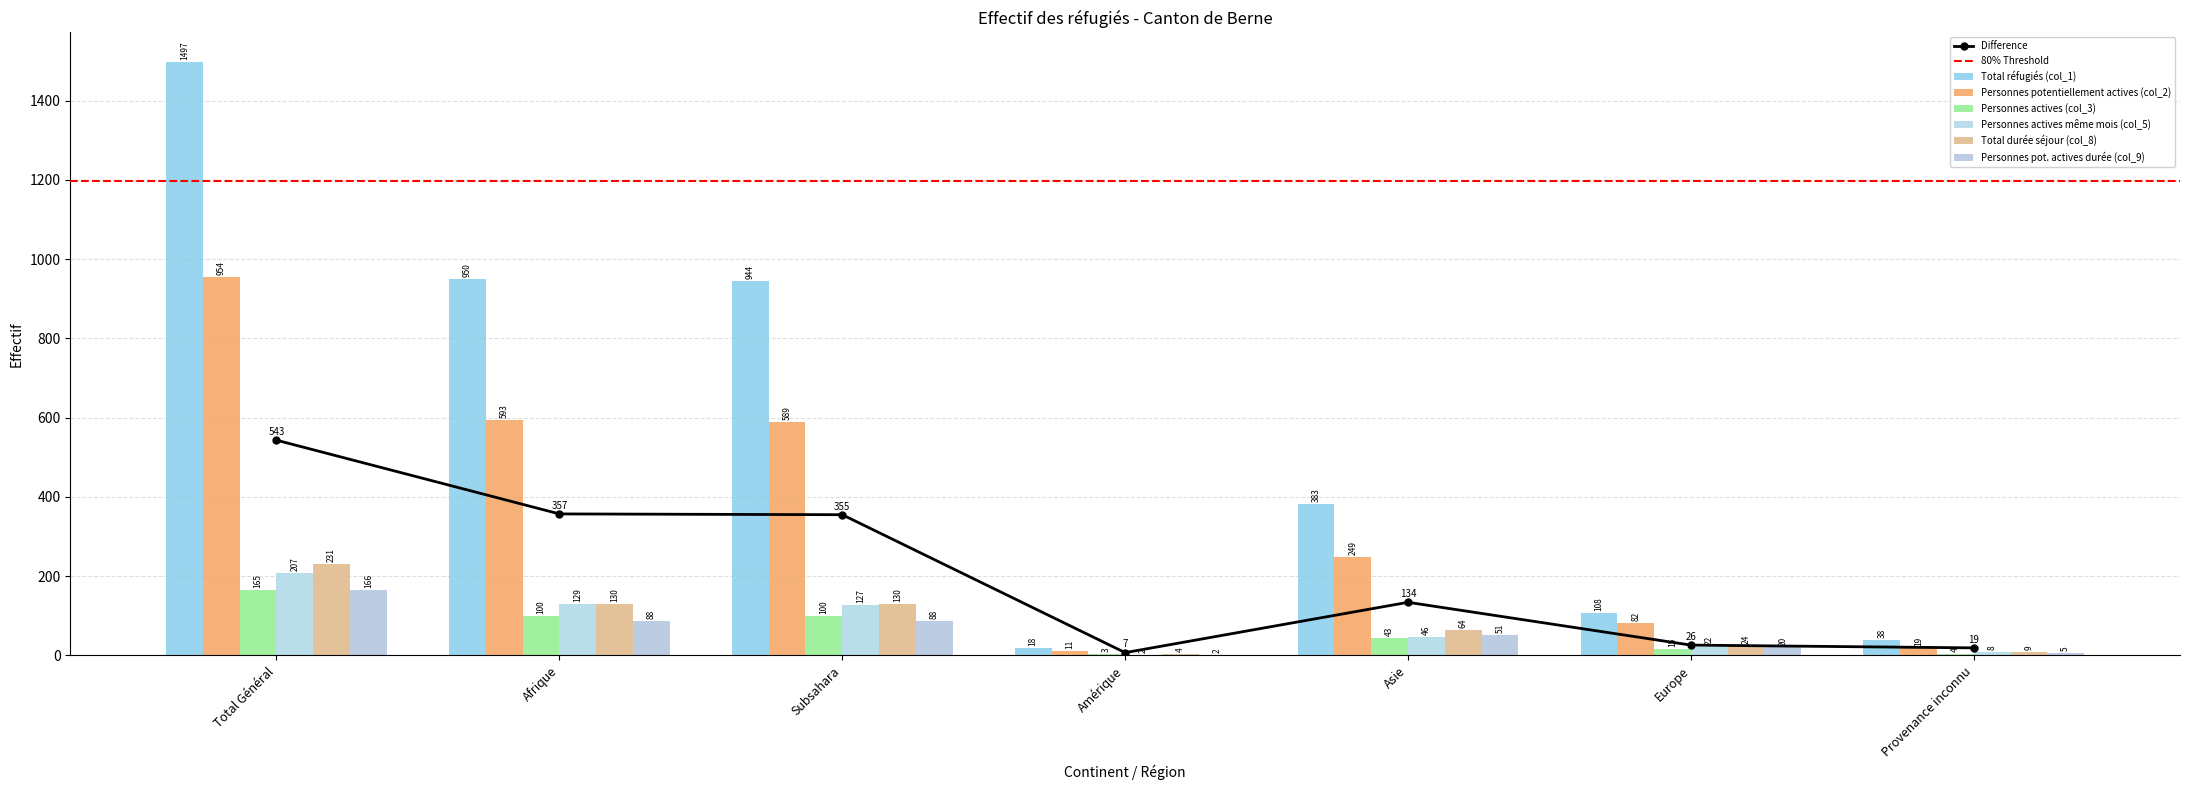

Are the bars grouped side by side (vs. stacked)?

Yes